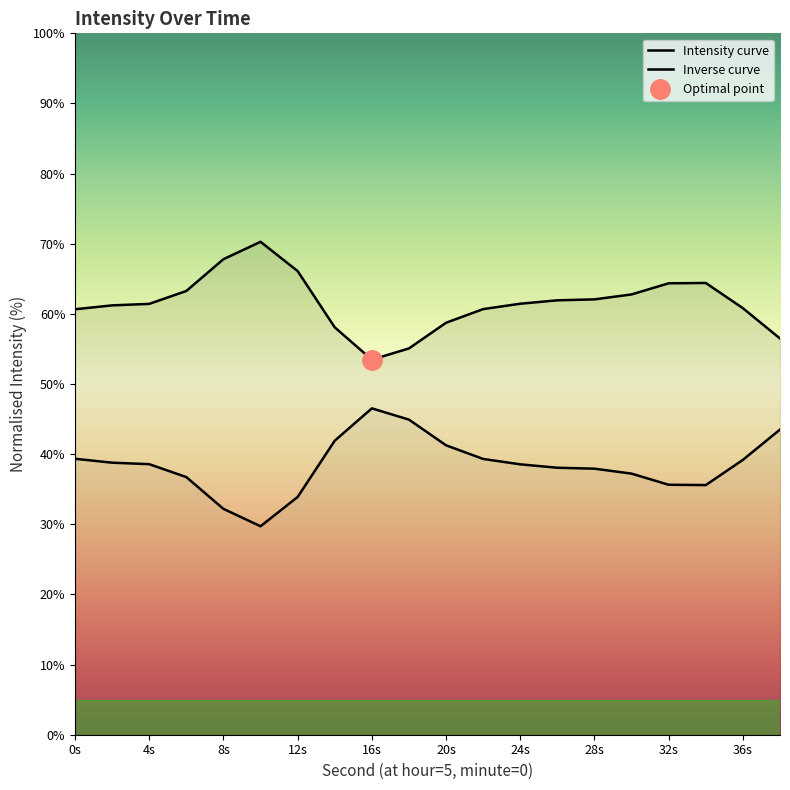

True or false: Inverse curve and Intensity curve cross at least once.

False